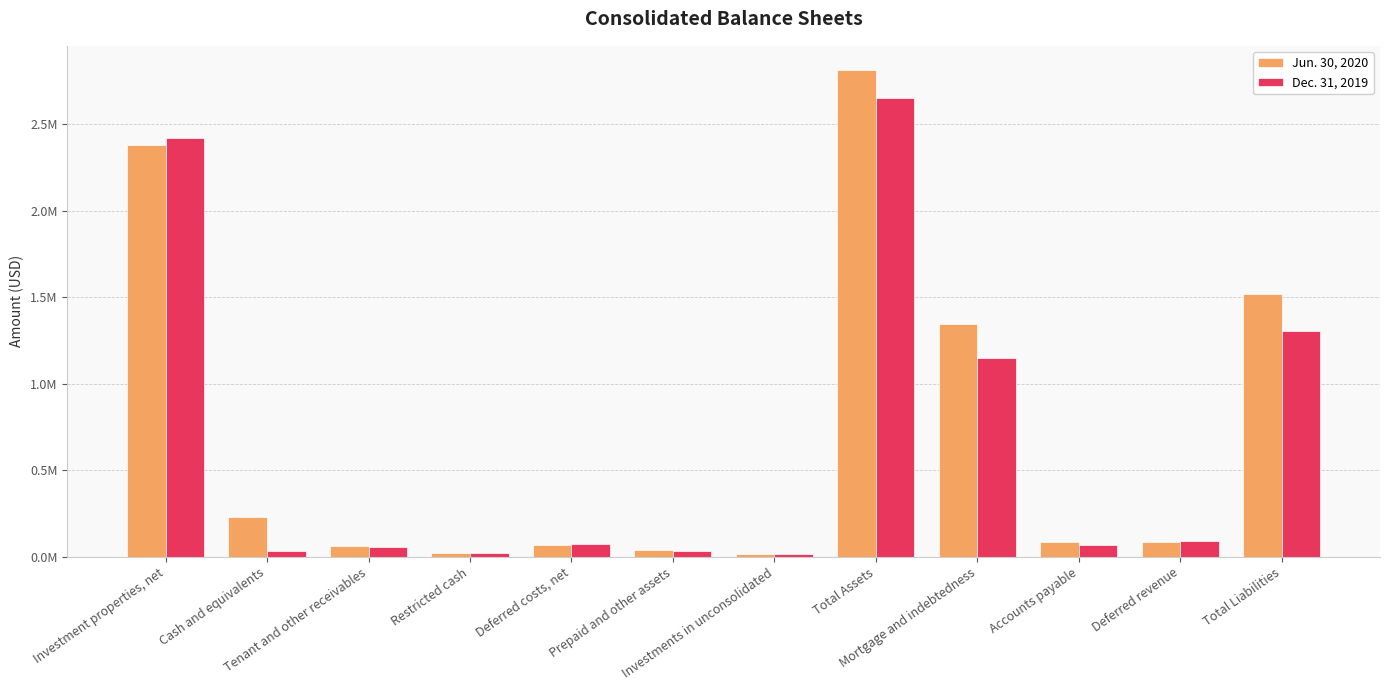

What are all the series names shown in the legend?

Jun. 30, 2020, Dec. 31, 2019